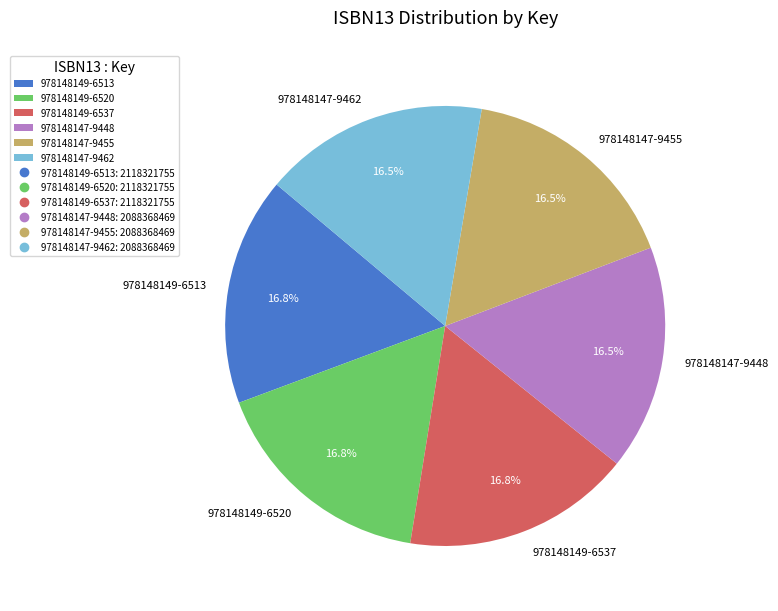

What percentage do 978148147-9448 and 978148149-6513 together represent?

33.3%